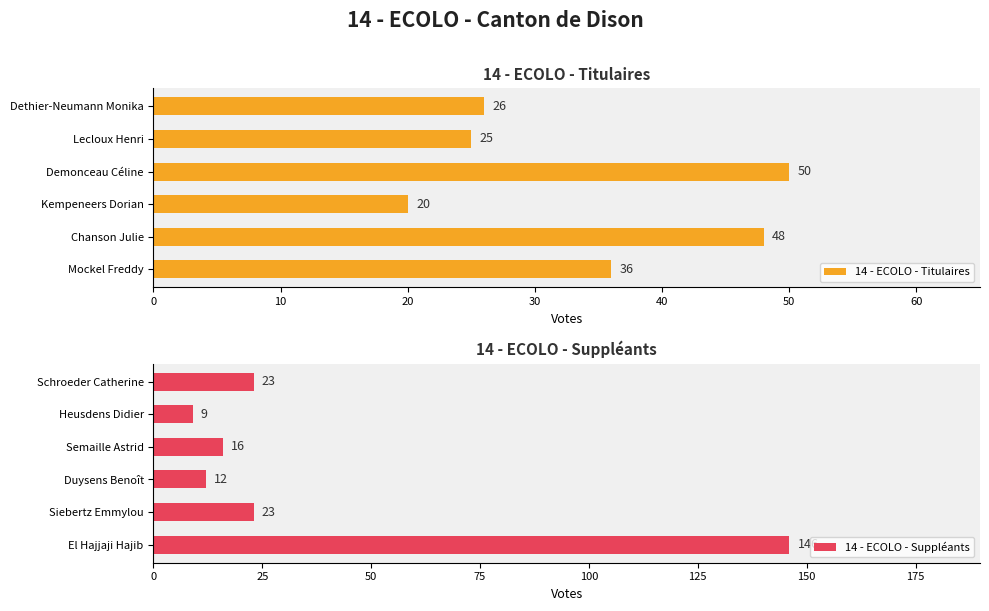

What is the difference between the maximum and minimum values in the 14 - ECOLO - Suppléants series?

137